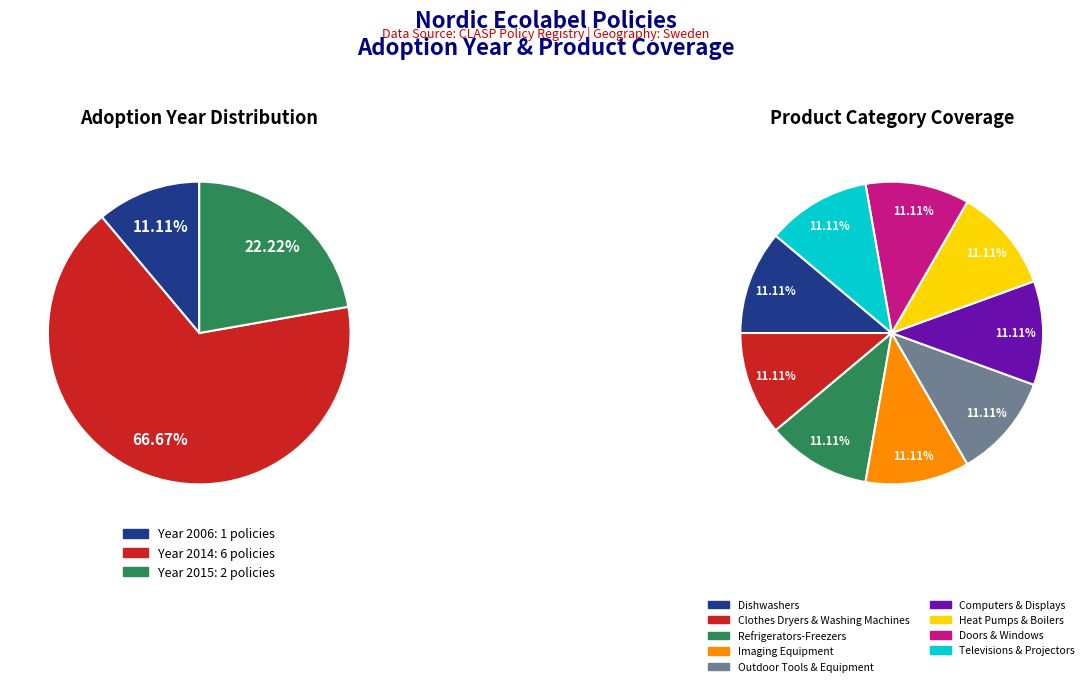

Approximately how many times larger is the value at Nordic Ecolabel 003 White Goods (Dishwashers) compared to Nordic Ecolabel 059 Heat Pumps?

1.0